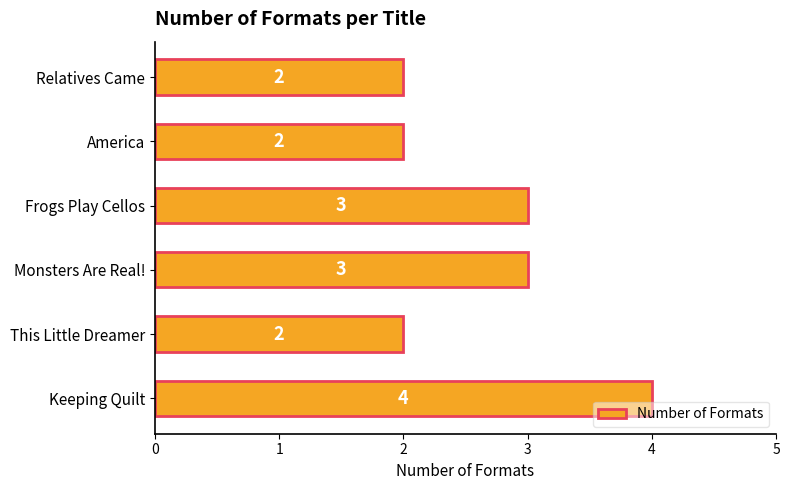

Reading bottom to top, list all the values displayed in this chart.

4	2	3	3	2	2